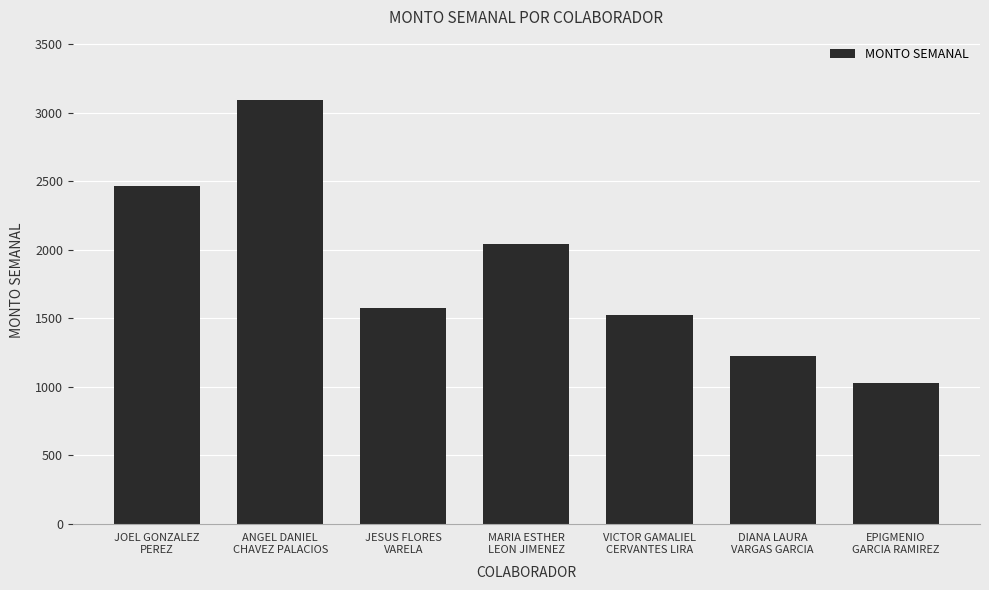

The value at VICTOR GAMALIEL
CERVANTES LIRA is 1527.0. True or false?

True